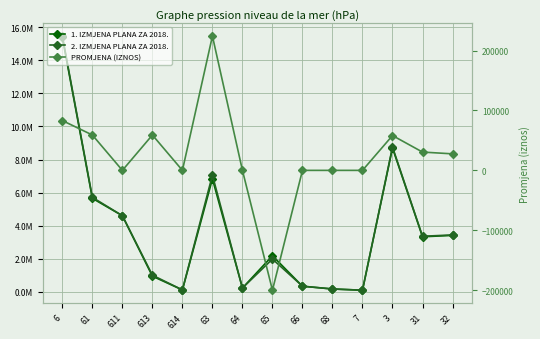

Rank the series at 32 from lowest to highest value.

PROMJENA (IZNOS), 1. IZMJENA PLANA ZA 2018., 2. IZMJENA PLANA ZA 2018.